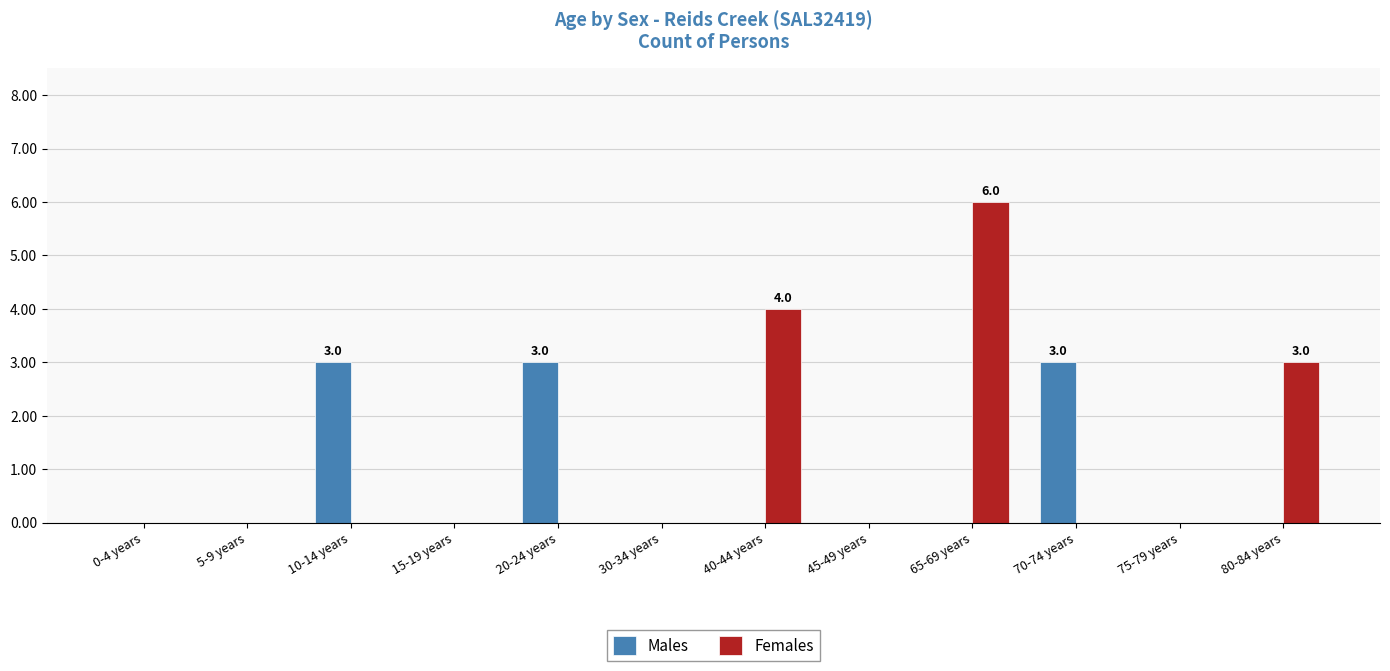

Which series has the largest range (max minus min)?

Females